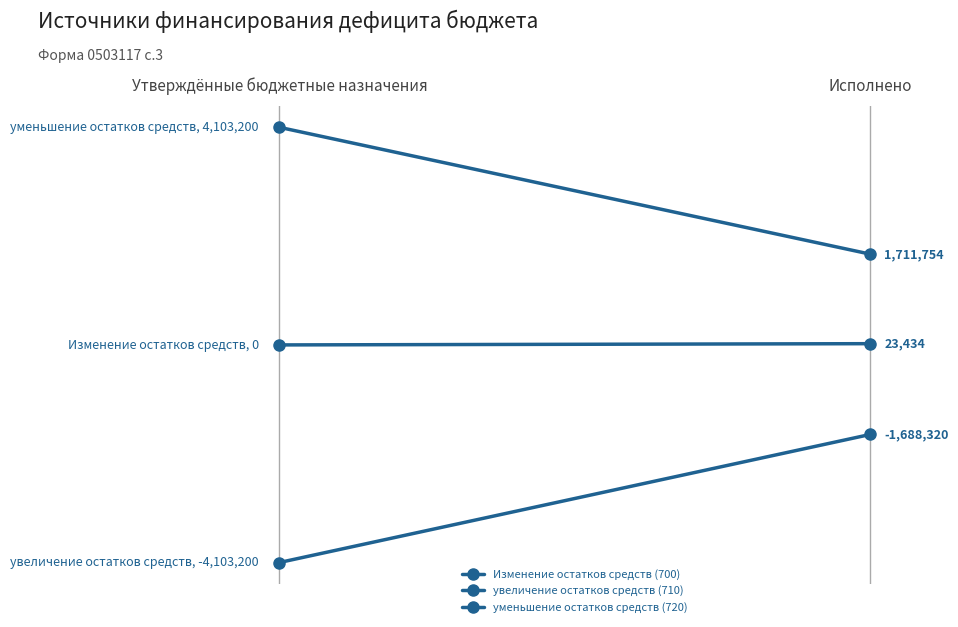

What is the smallest value displayed?

-4103200.0